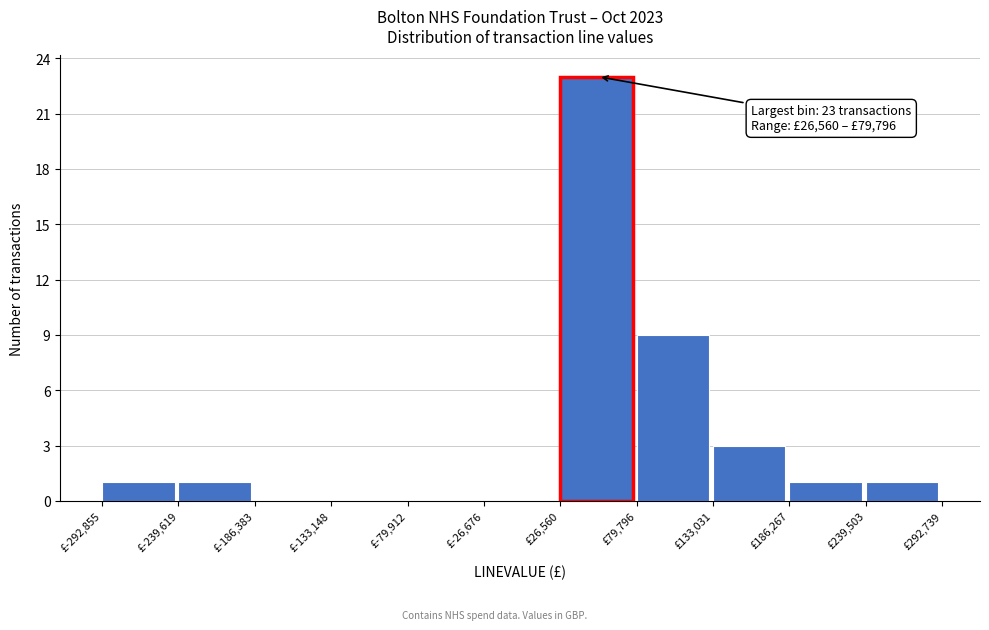

Which range on the x-axis has the tallest bar?

30000 to 80000